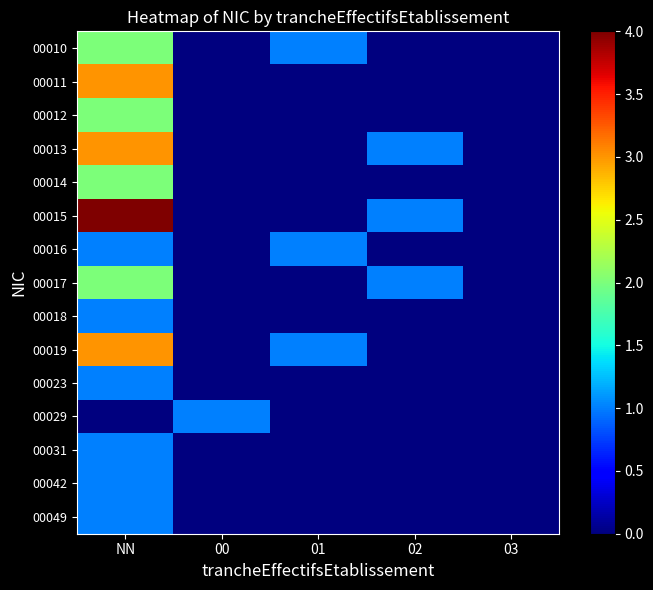

Reading left to right, extract all data points from this chart.

00010: NN=2	00=0	01=1	02=0	03=0
00011: NN=3	00=0	01=0	02=0	03=0
00012: NN=2	00=0	01=0	02=0	03=0
00013: NN=3	00=0	01=0	02=1	03=0
00014: NN=2	00=0	01=0	02=0	03=0
00015: NN=4	00=0	01=0	02=1	03=0
00016: NN=1	00=0	01=1	02=0	03=0
00017: NN=2	00=0	01=0	02=1	03=0
00018: NN=1	00=0	01=0	02=0	03=0
00019: NN=3	00=0	01=1	02=0	03=0
00023: NN=1	00=0	01=0	02=0	03=0
00029: NN=0	00=1	01=0	02=0	03=0
00031: NN=1	00=0	01=0	02=0	03=0
00042: NN=1	00=0	01=0	02=0	03=0
00049: NN=1	00=0	01=0	02=0	03=0